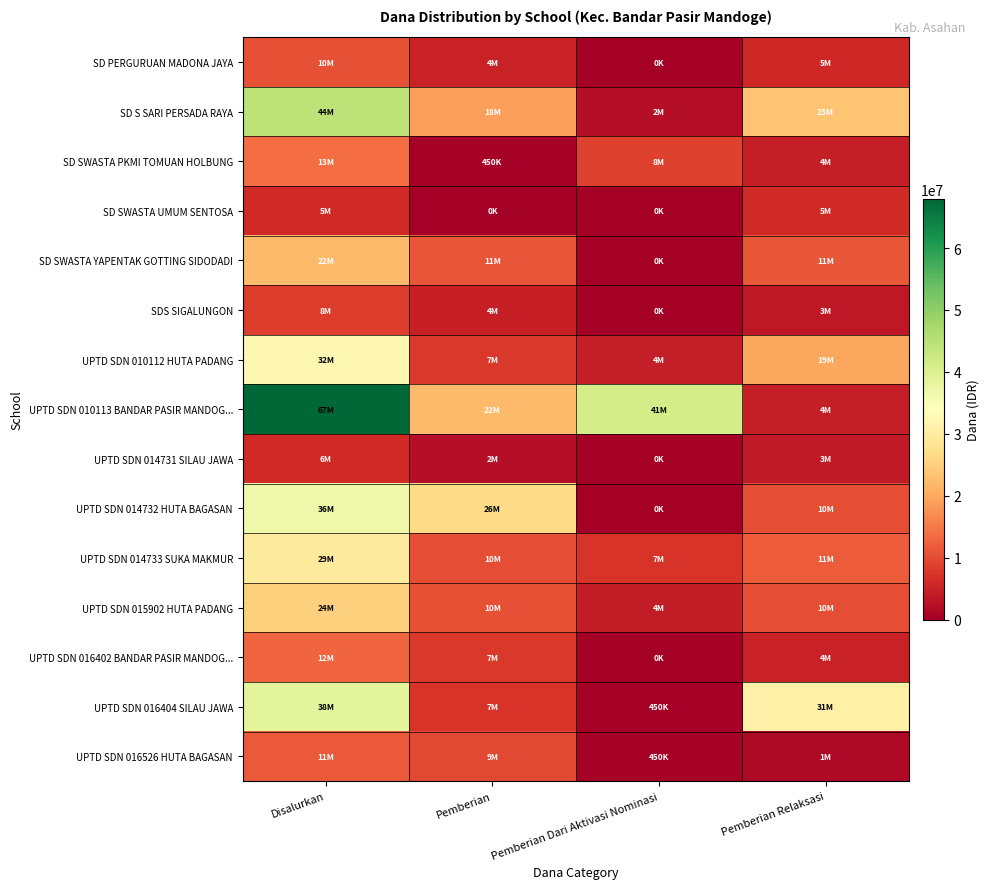

What is the total value across all series at Pemberian Relaksasi?

151875000